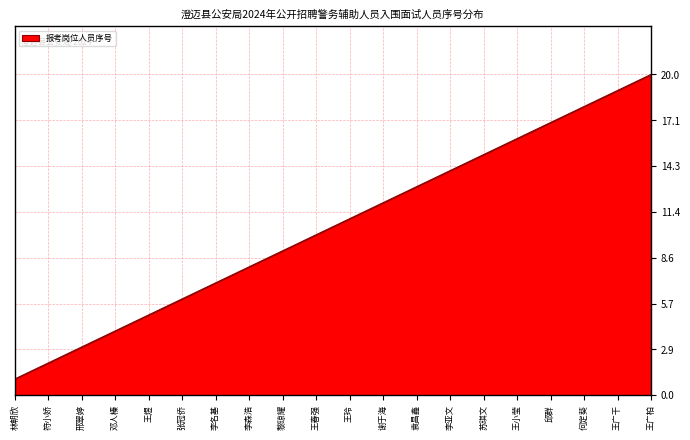

Approximately how many times larger is the value at 张冠侨 compared to 王广柏?

0.3